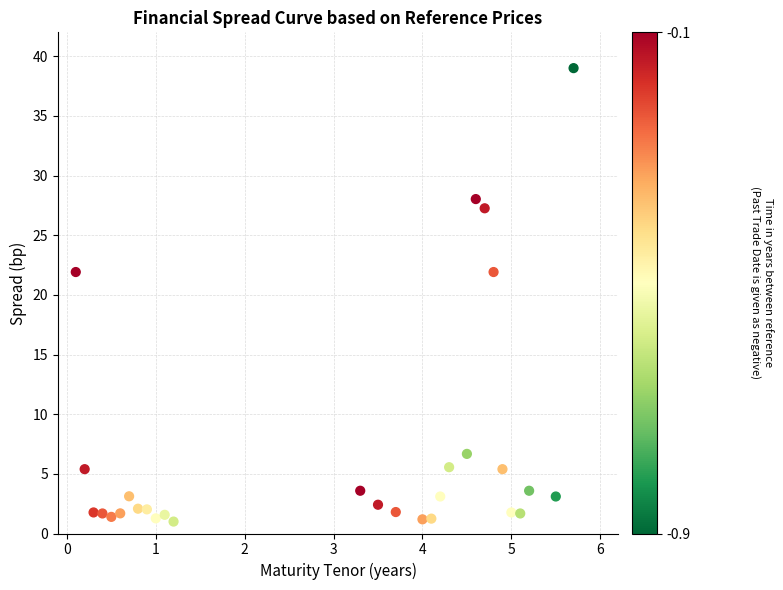

What is the range of Y values (max minus min)?

38.0